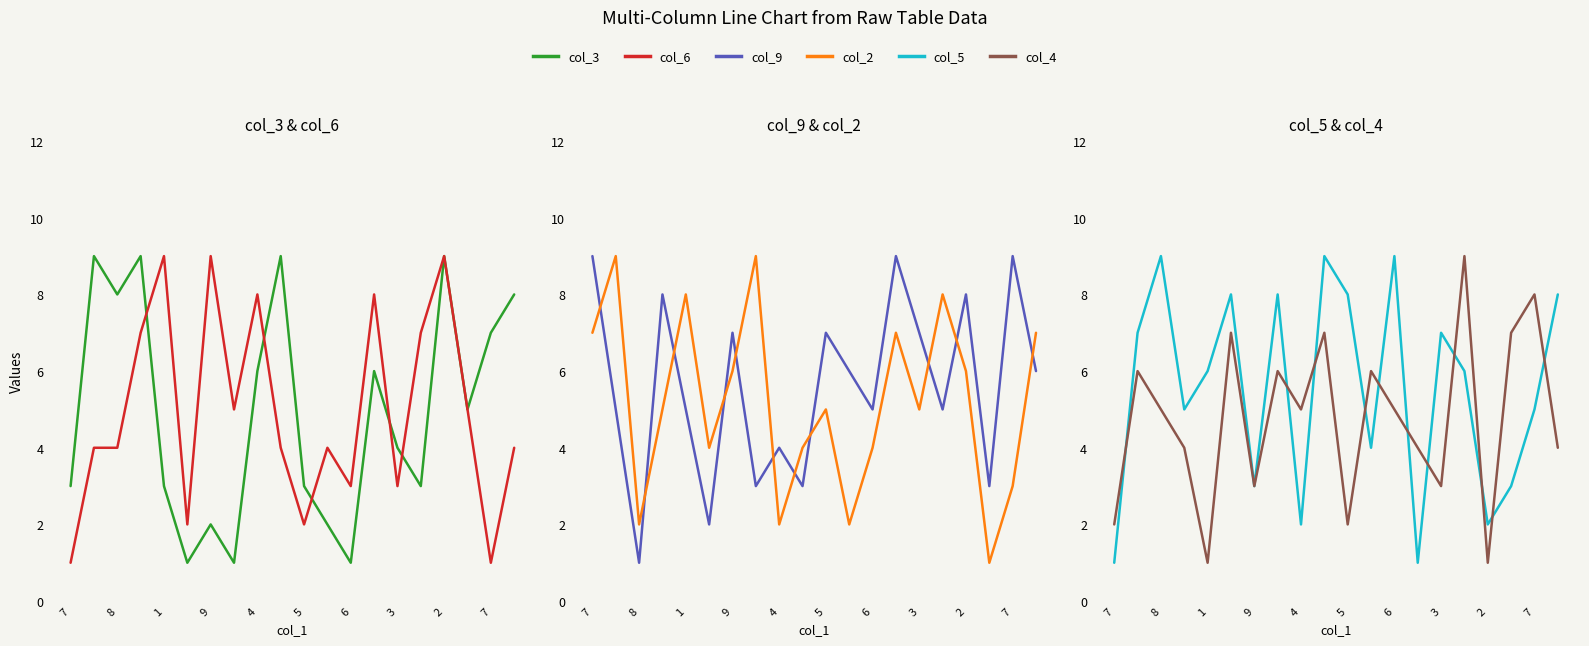

True or false: col_9 has a value of 6 at 19.

True